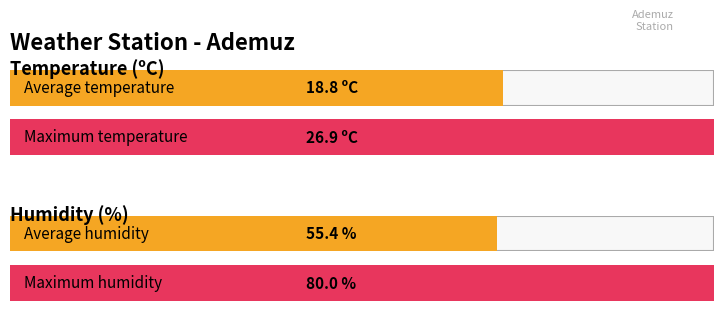

How many bars are there in each group?

2